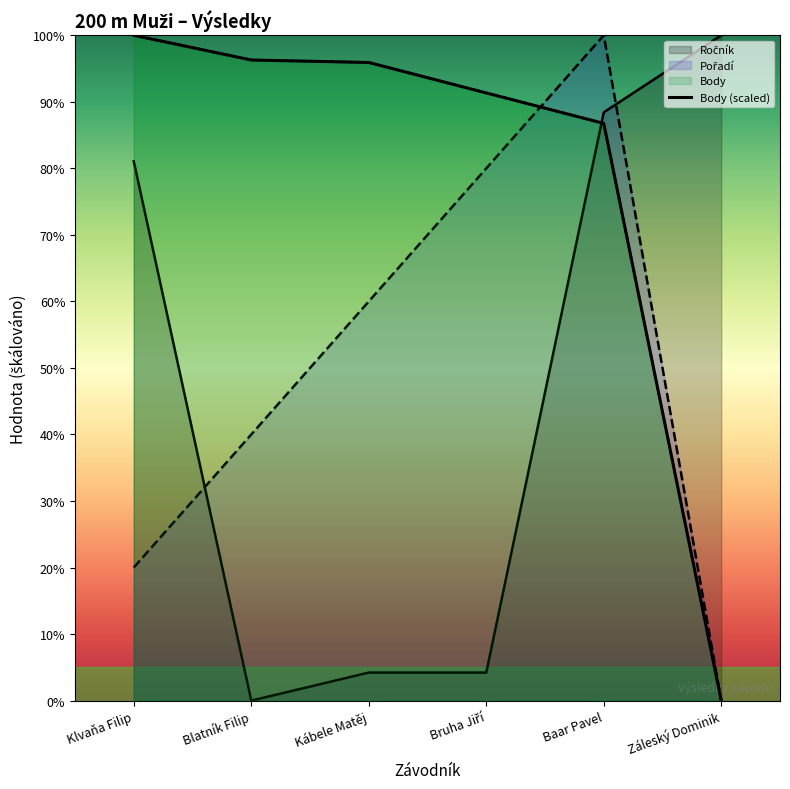

How many positive values does the Ročník series have?

5